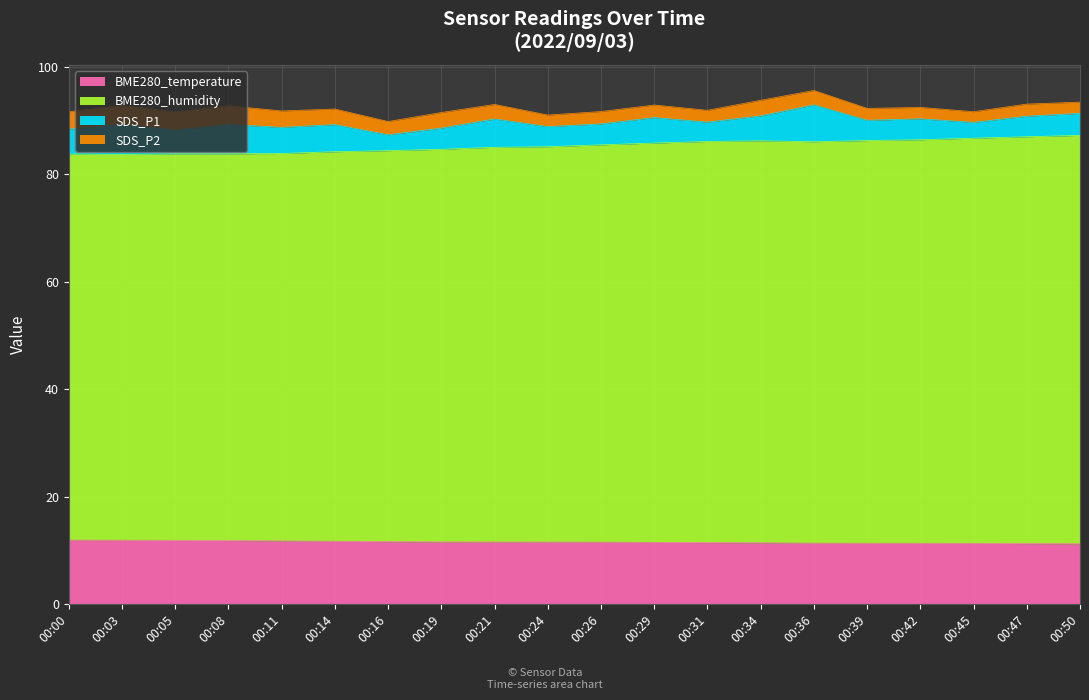

True or false: BME280_temperature has more than 1 points higher than both neighbors.

False